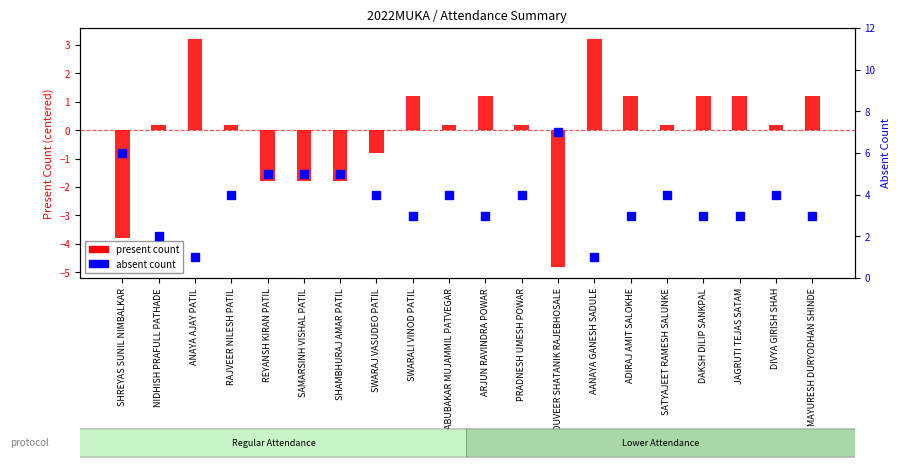

What is the difference between the second highest and minimum values in the absent count series?

5.0